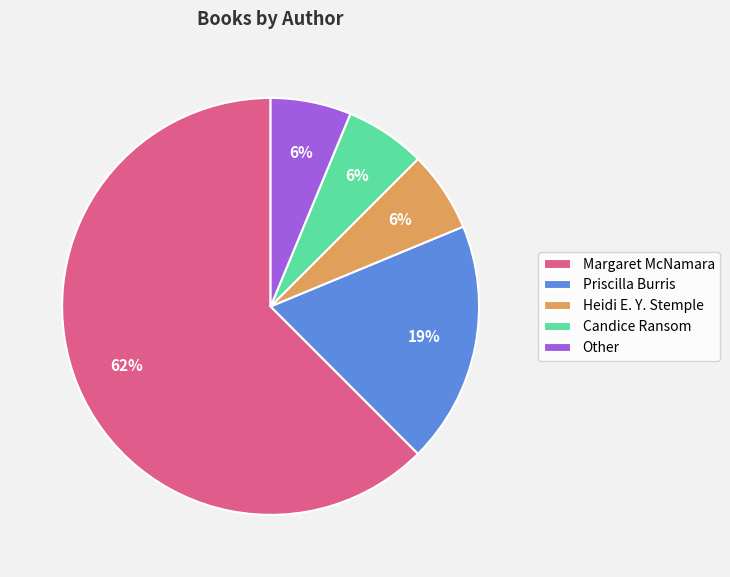

Combined, do Other and Candice Ransom account for over 50%?

No